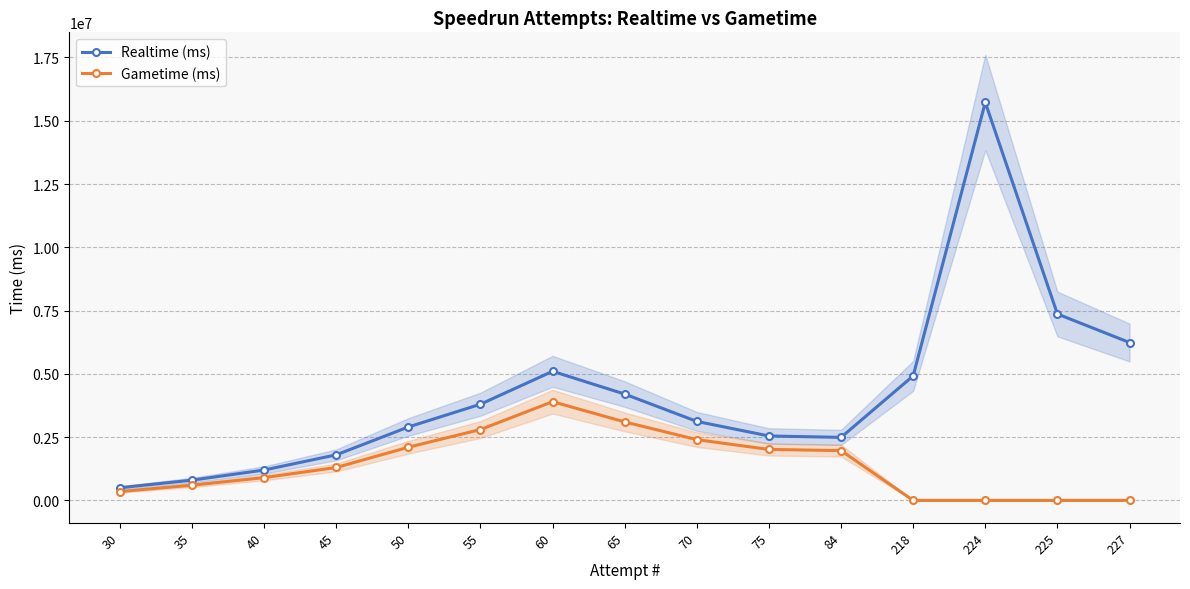

How many lines are shown in the chart?

2